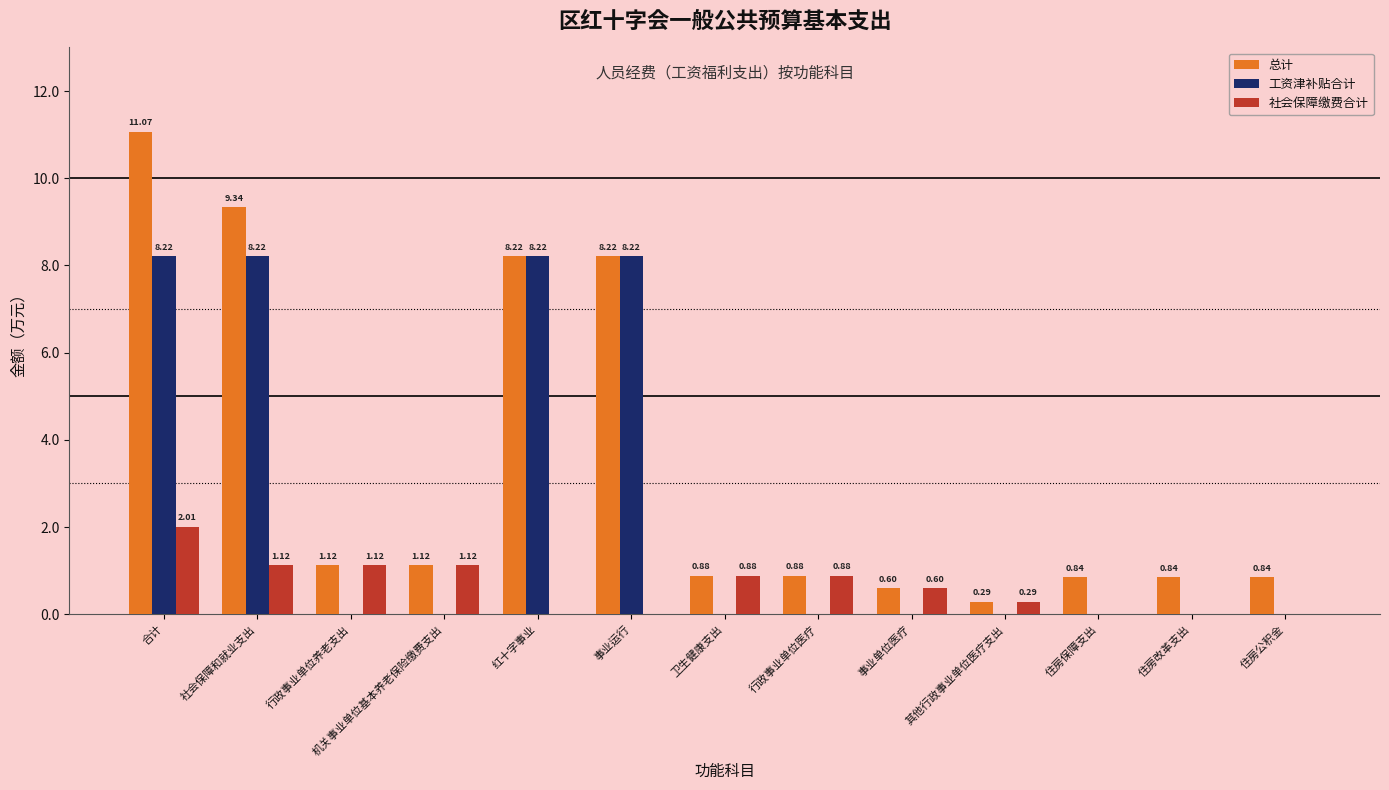

Which label corresponds to the largest value in the chart?

合计